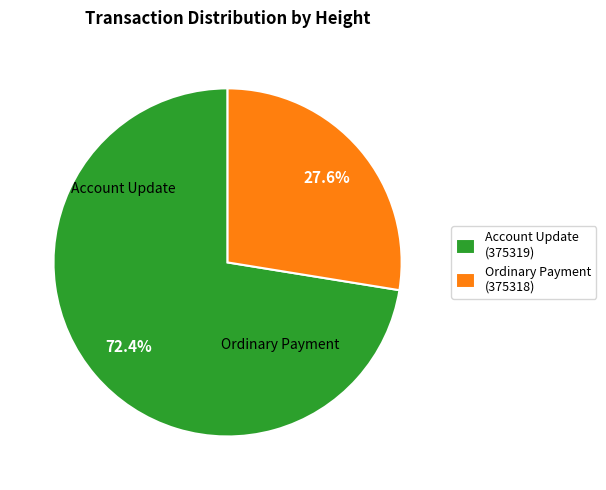

Which slice represents more than half of the pie?

Account Update (375319)